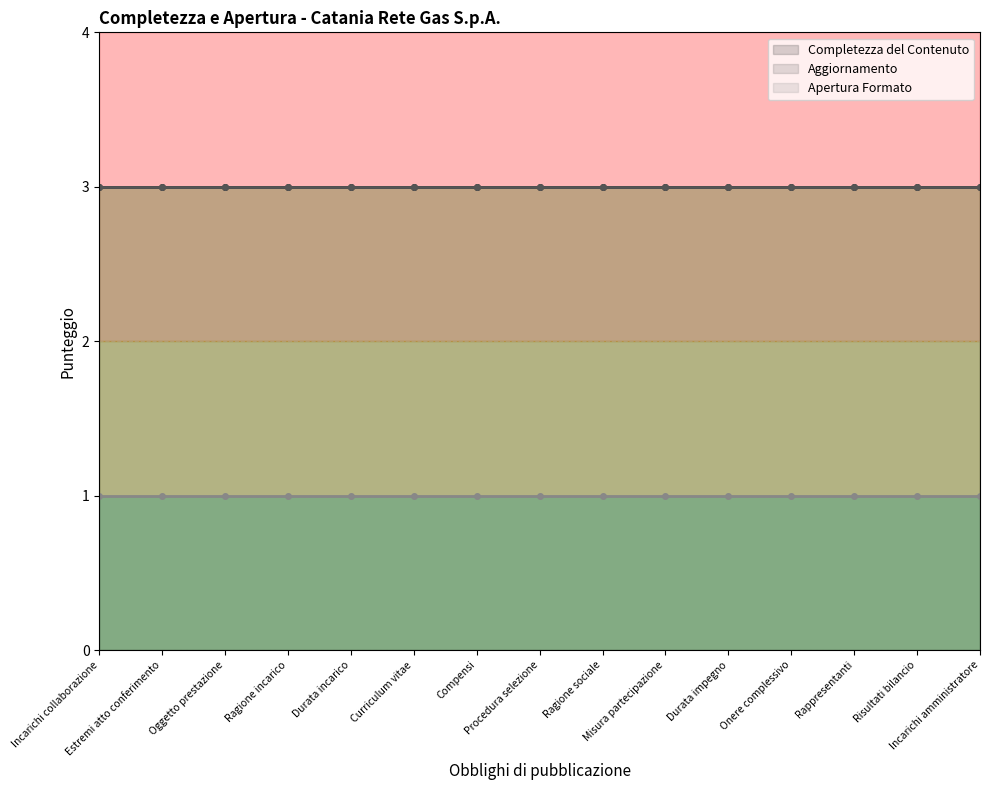

Reading left to right, list all the values displayed in this chart.

Completezza del Contenuto: 3	3	3	3	3	3	3	3	3	3	3	3	3	3	3
Aggiornamento: 3	3	3	3	3	3	3	3	3	3	3	3	3	3	3
Apertura Formato: 1	1	1	1	1	1	1	1	1	1	1	1	1	1	1